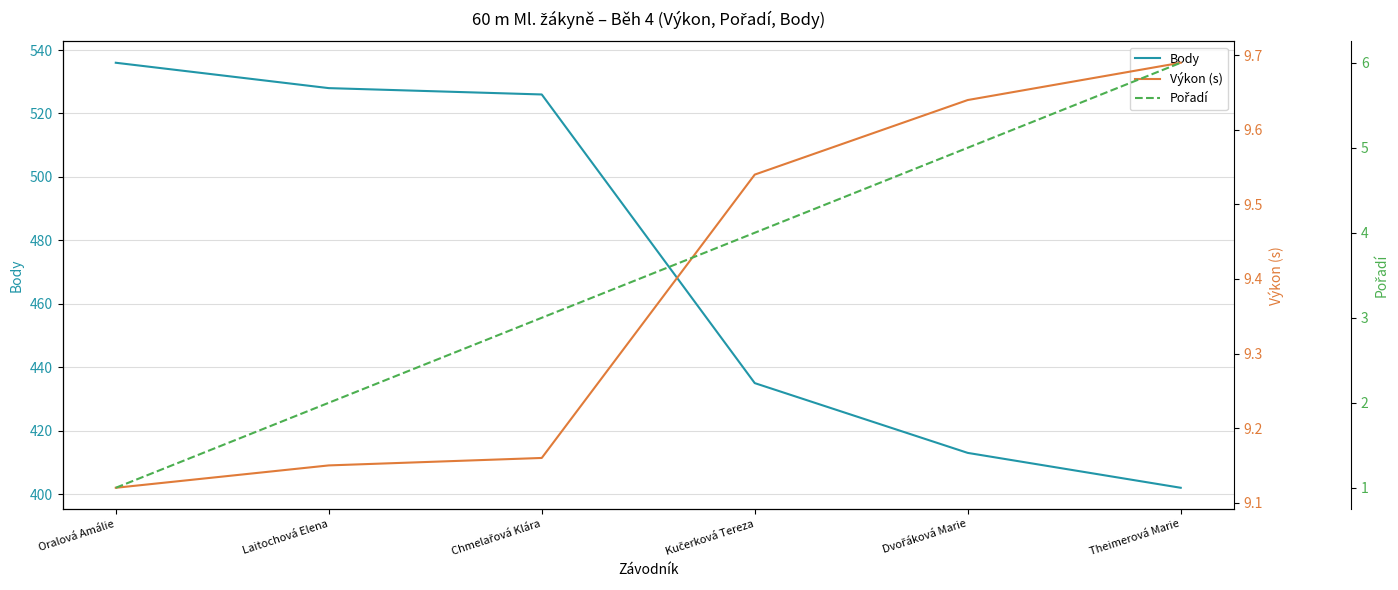

Reading right to left, extract all data points from this chart.

Body: Theimerová Marie=402.0	Dvořáková Marie=413.0	Kučerková Tereza=435.0	Chmelařová Klára=526.0	Laitochová Elena=528.0	Oralová Amálie=536.0
Výkon (s): Theimerová Marie=9.7	Dvořáková Marie=9.6	Kučerková Tereza=9.5	Chmelařová Klára=9.2	Laitochová Elena=9.2	Oralová Amálie=9.1
Pořadí: Theimerová Marie=6.0	Dvořáková Marie=5.0	Kučerková Tereza=4.0	Chmelařová Klára=3.0	Laitochová Elena=2.0	Oralová Amálie=1.0